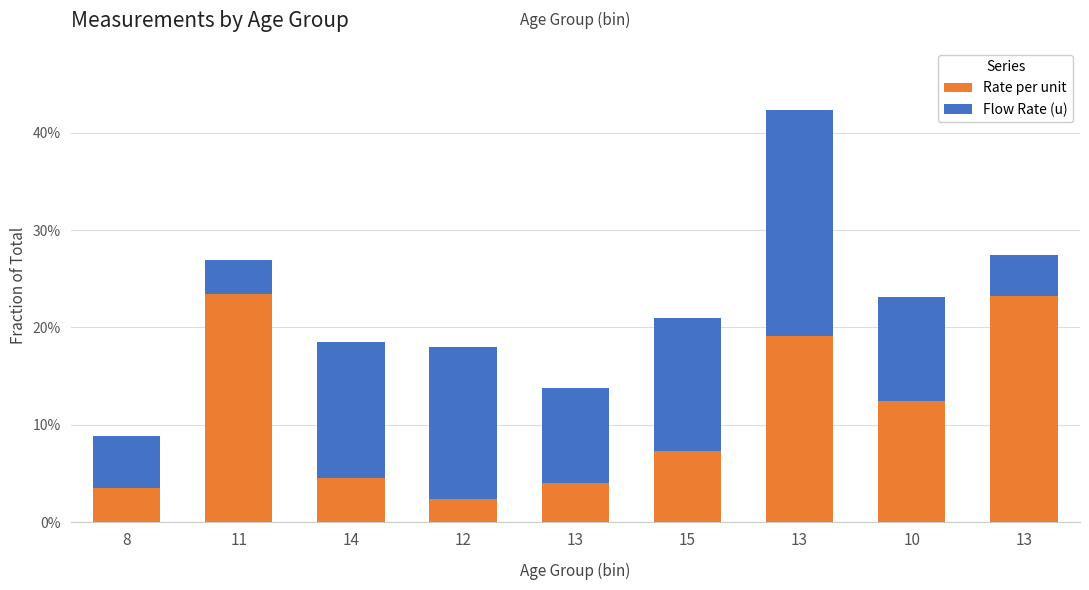

True or false: Flow Rate (u) has a value of 0.2 at 15.

False